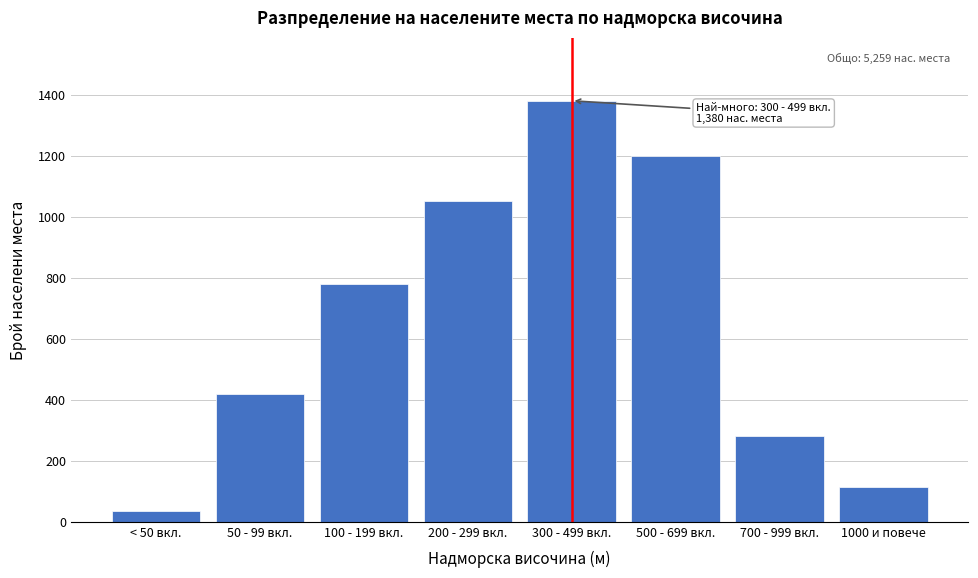

Reading left to right, transcribe all the data shown in this chart.

35	420	780	1050	1380	1200	280	114